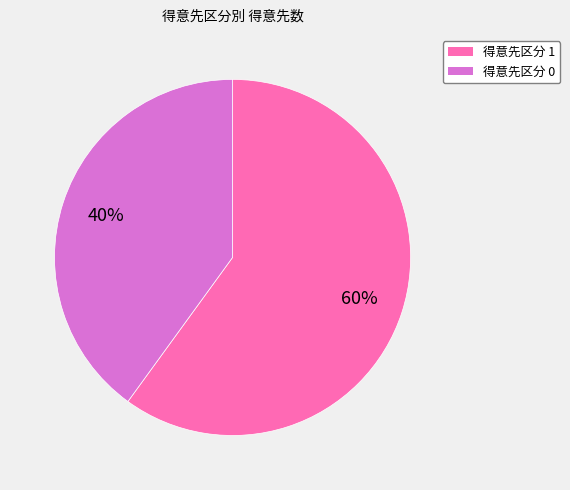

Does any single category account for the majority?

Yes